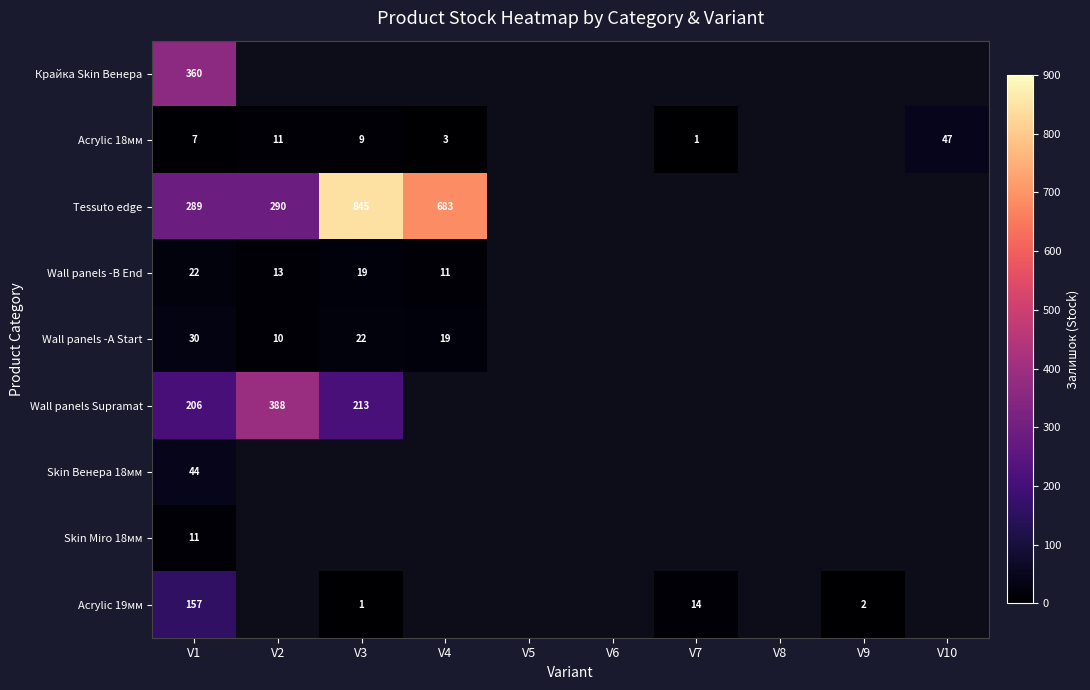

The value of Tessuto edge at V2 is 290. True or false?

True